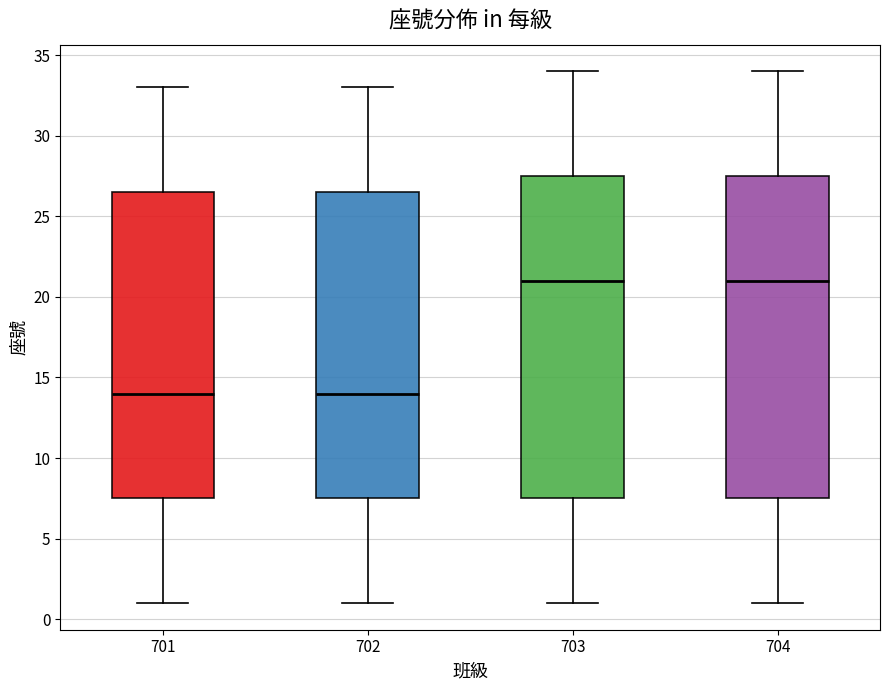

Reading left to right, transcribe this box plot: for each box, give where its median line is, the range the box spans, and where its two whiskers end, as read against the y-axis. The values are not printed on the chart, so give them approximately, as read against the axis.

701: median 14.0, box 7.5 to 26.5, whiskers 1.0 to 33.0
702: median 14.0, box 7.5 to 26.5, whiskers 1.0 to 33.0
703: median 21.0, box 7.5 to 27.5, whiskers 1.0 to 34.0
704: median 21.0, box 7.5 to 27.5, whiskers 1.0 to 34.0